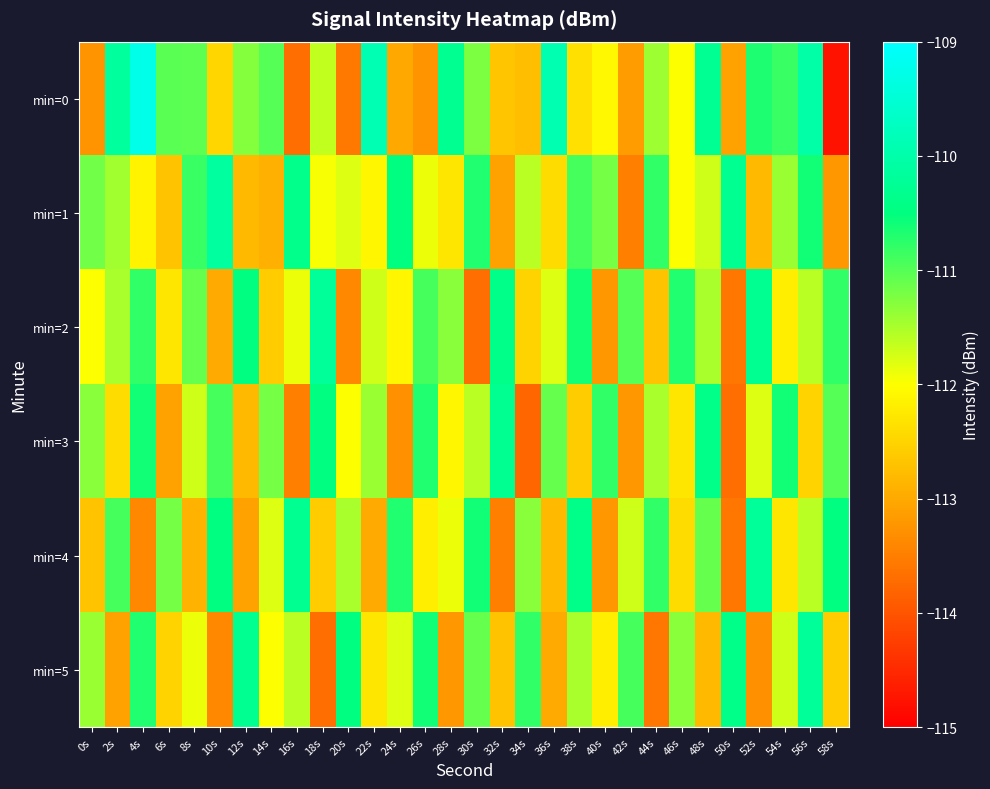

How many data points does each series have?

30